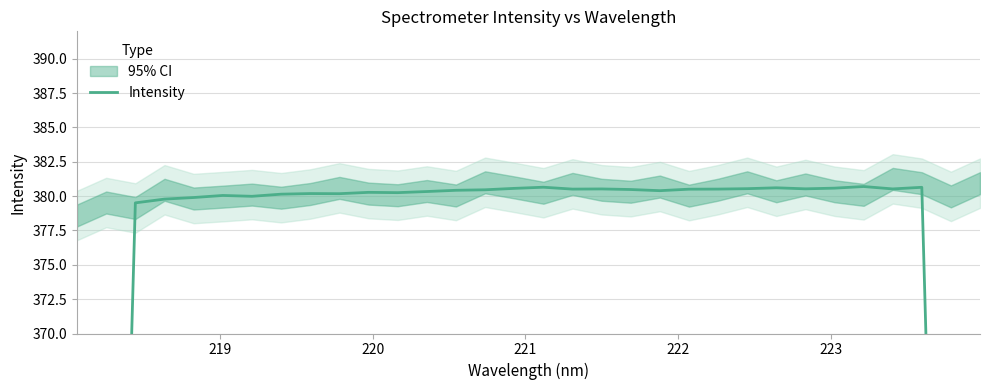

Reading left to right, what are all the values shown in this chart?

227.5	303.5	379.5	379.8	379.9	380.1	380.0	380.1	380.2	380.2	380.3	380.3	380.3	380.4	380.5	380.6	380.7	380.5	380.5	380.5	380.4	380.5	380.5	380.5	380.6	380.5	380.6	380.7	380.5	380.6	304.6	228.4